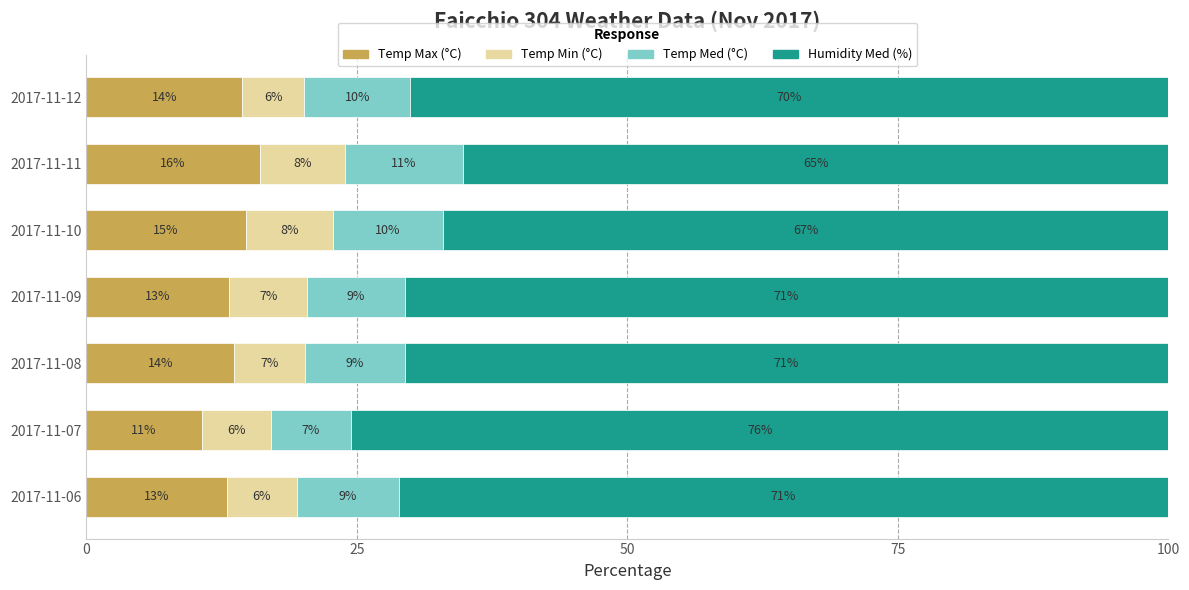

What is the difference between the Temp Max (°C) values at 2017-11-11 and 2017-11-06?

3.0